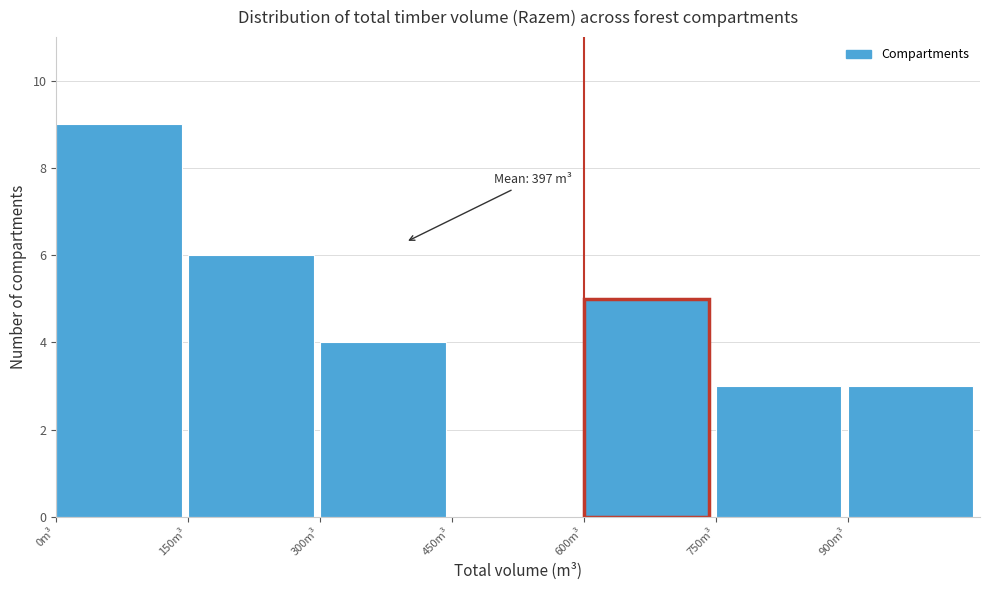

Which range on the x-axis has the tallest bar?

0 to 150